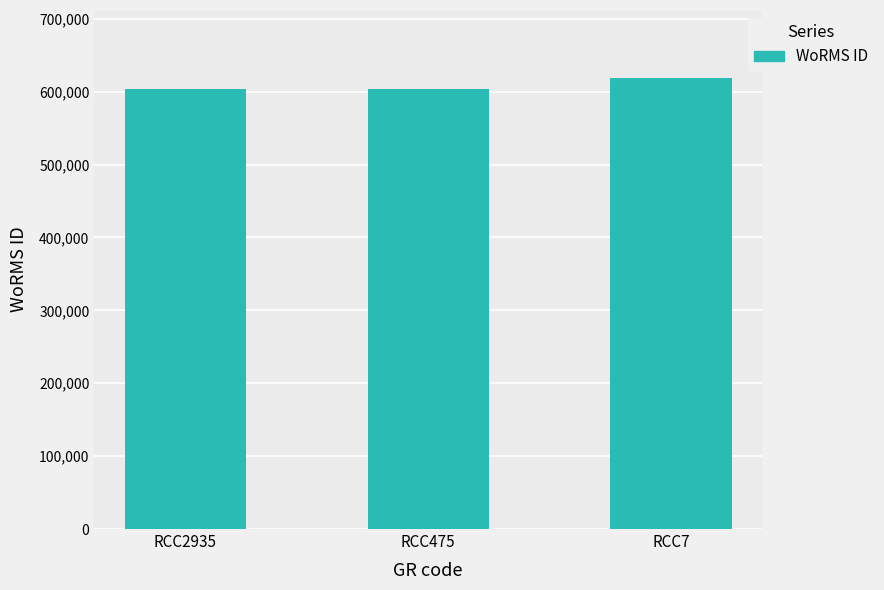

What is the approximate value at RCC475, to the nearest 100?

603400